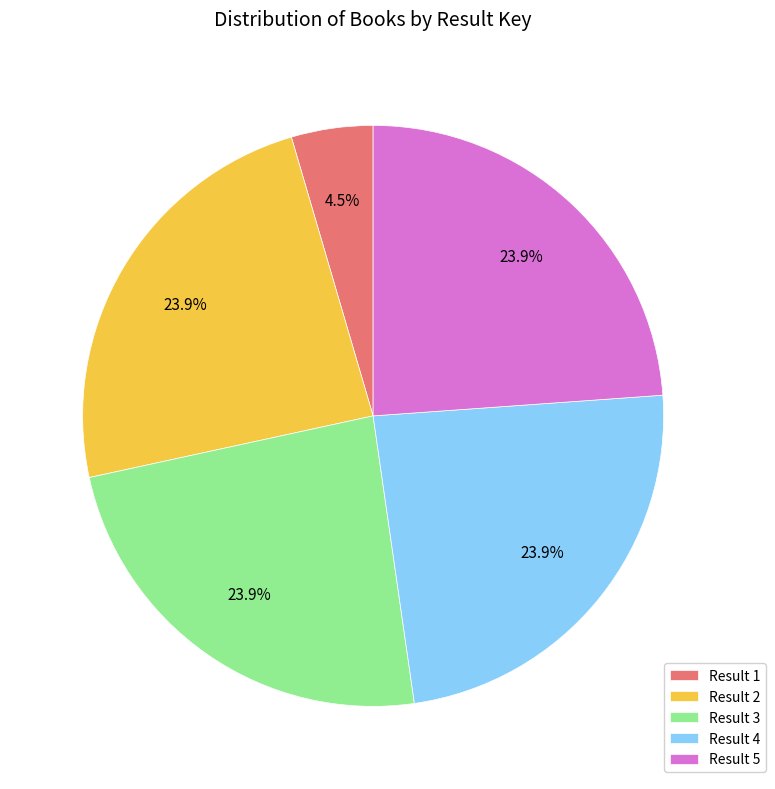

Does Result 3 account for over 50% of the chart?

No